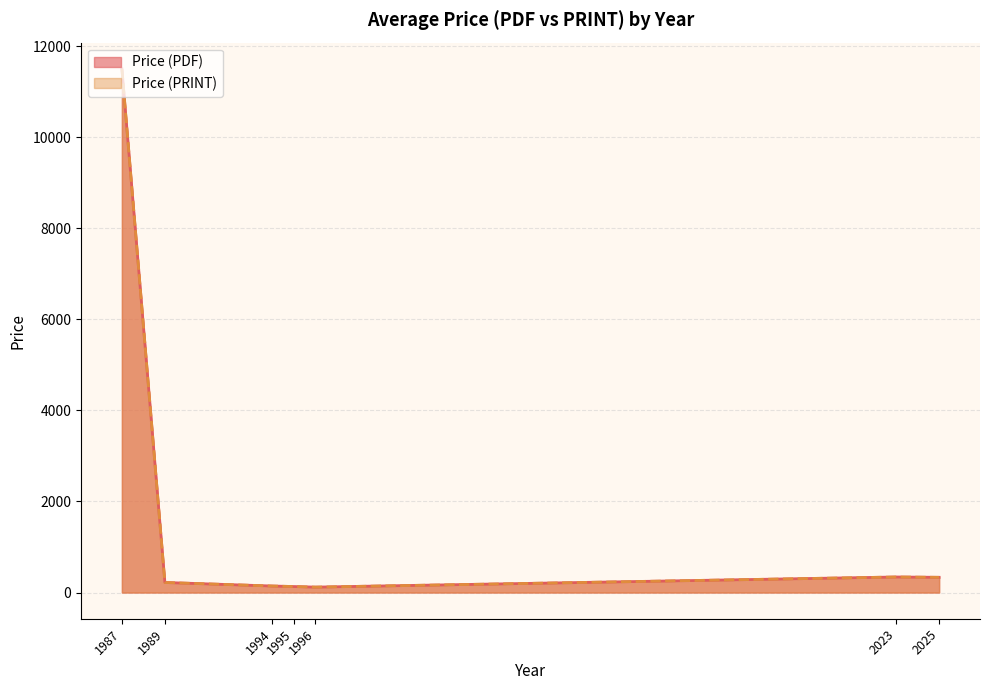

Which category has the highest value in the Price (PRINT) series?

1987